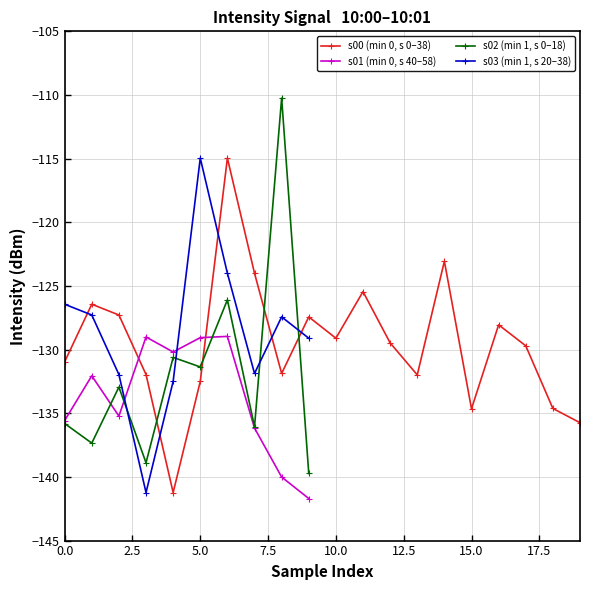

Which series ends up on top after the final intersection of 10:01 (s0-s9) and 10:00?

10:00